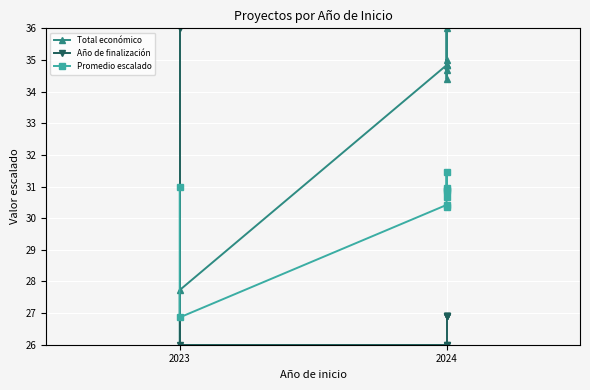

Reading left to right, what are all the values shown in this chart?

Total económico: 26.0	27.7	34.8	34.7	36.0	34.4	34.8	35.0	34.8
Año de finalización: 36.0	26.0	26.0	26.0	26.9	26.9	26.9	26.9	26.9
Promedio escalado: 31.0	26.9	30.4	30.3	31.5	30.7	30.9	31.0	30.9